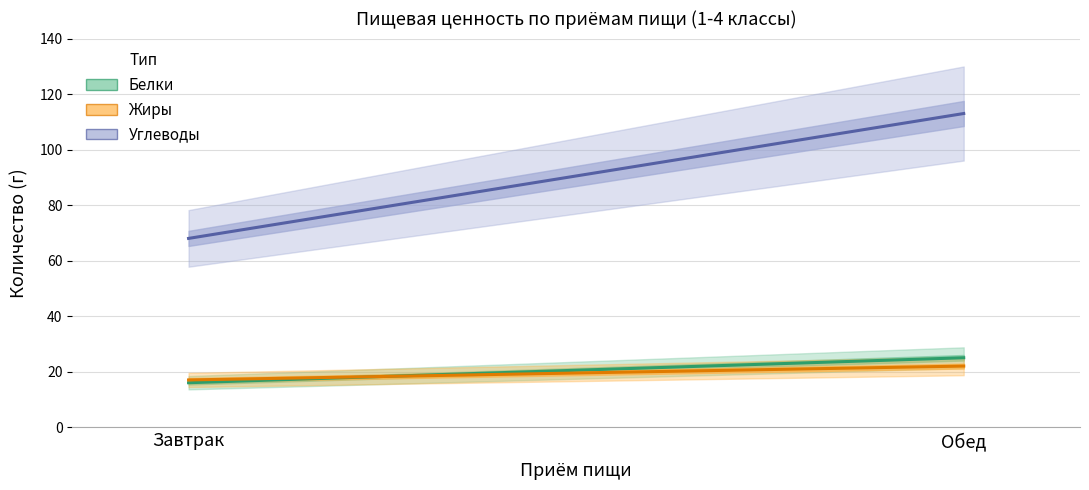

At which category does the chart reach its minimum across all series?

Завтрак